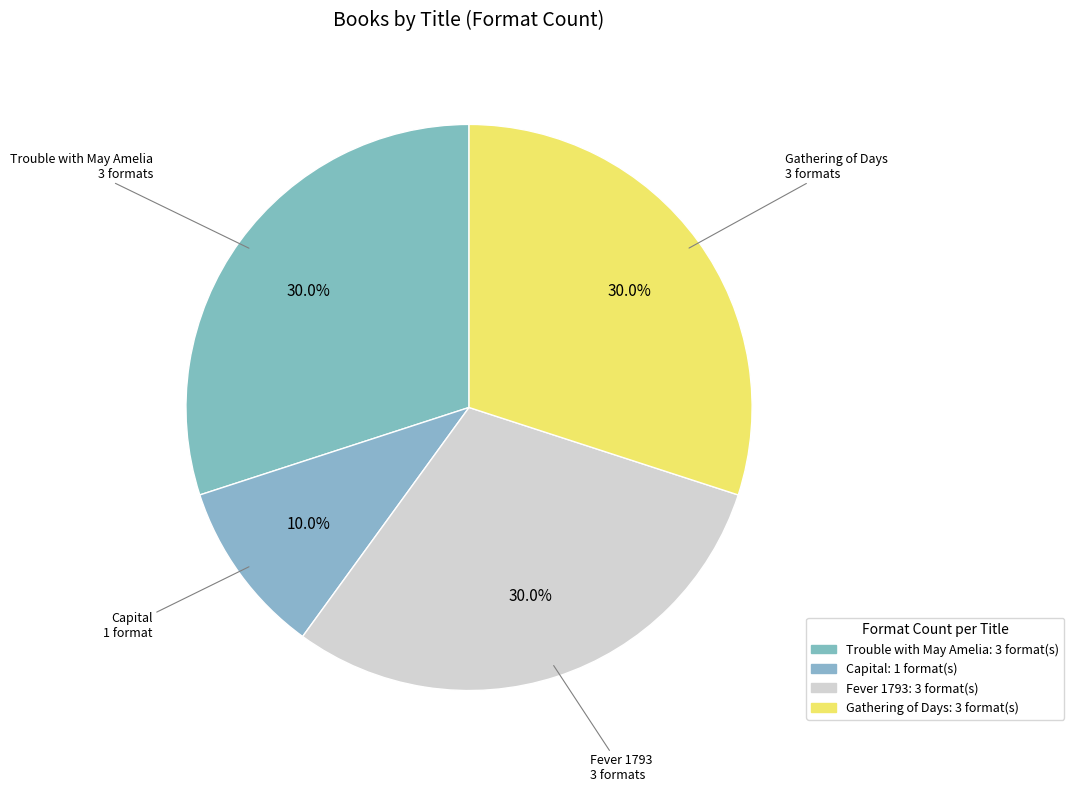

How many segments does this pie chart have?

4